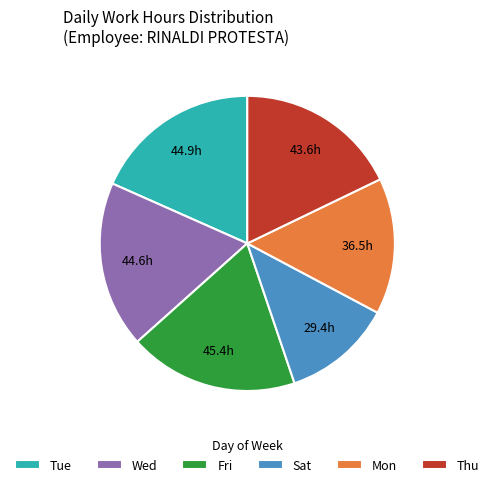

True or false: Tue accounts for 28% of the total.

False